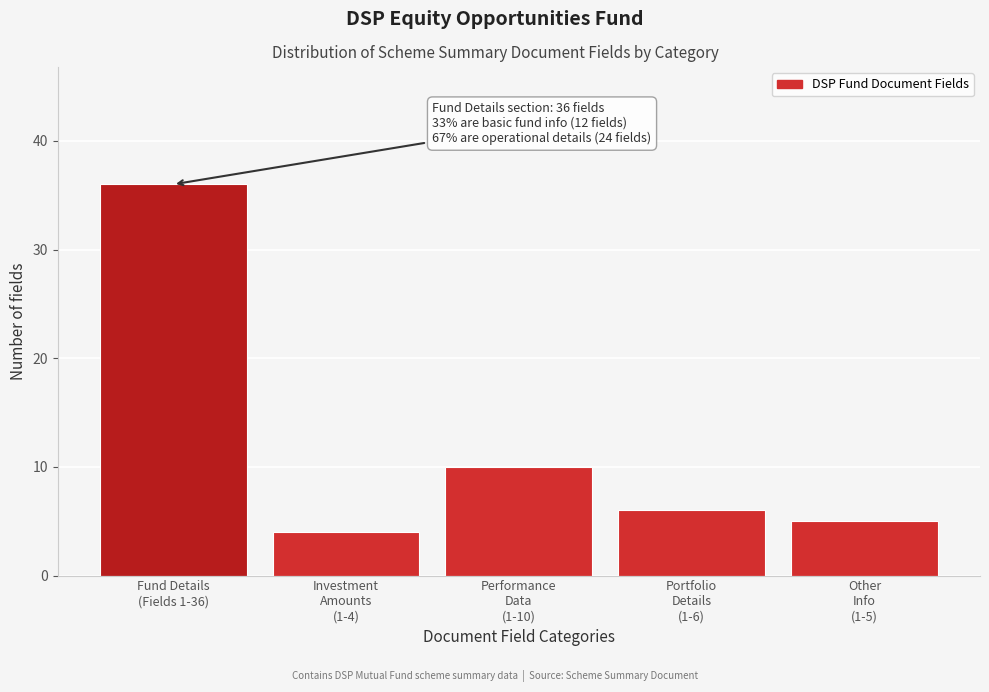

Reading left to right, list all the values displayed in this chart.

36	4	10	6	5